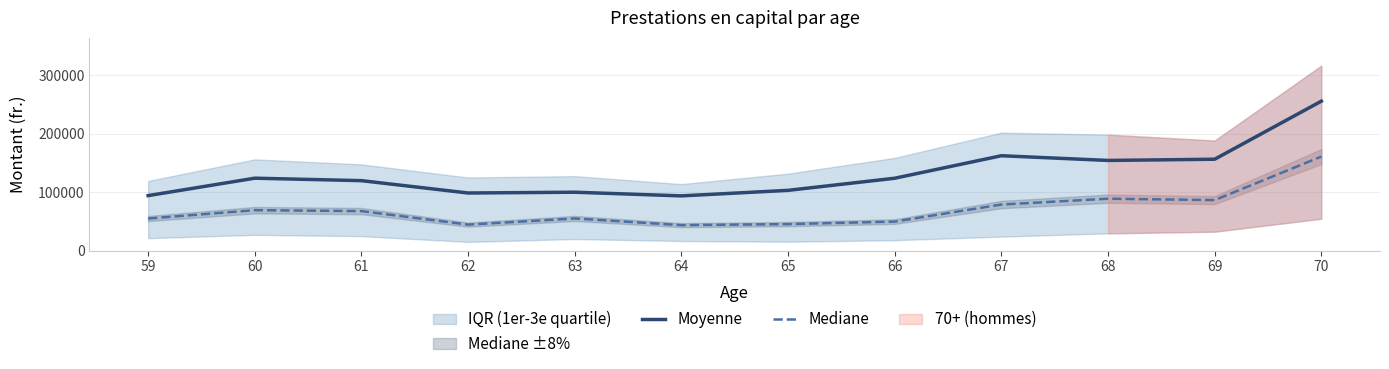

What is the value of the Mediane point at the 12th from the left?

160673.0